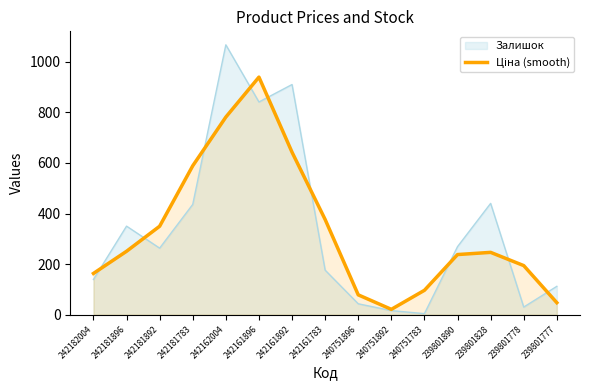

How many distinct data groups are displayed?

2